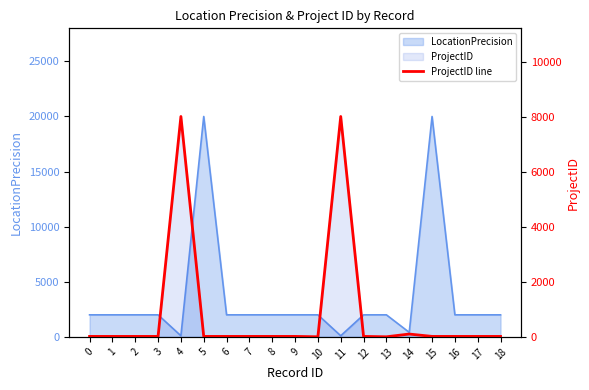

What is the value of the 6th point from the left?

17